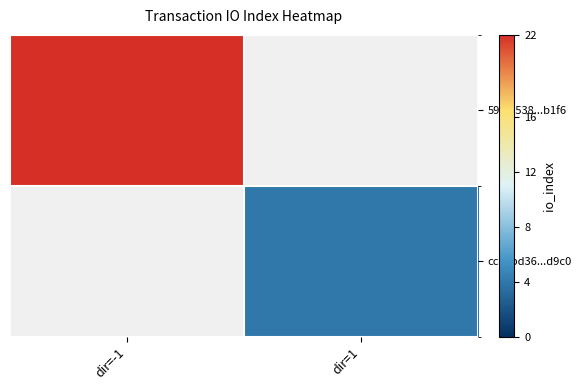

The 59f57538...b1f6 series shows 32.4 at dir=-1. True or false?

False